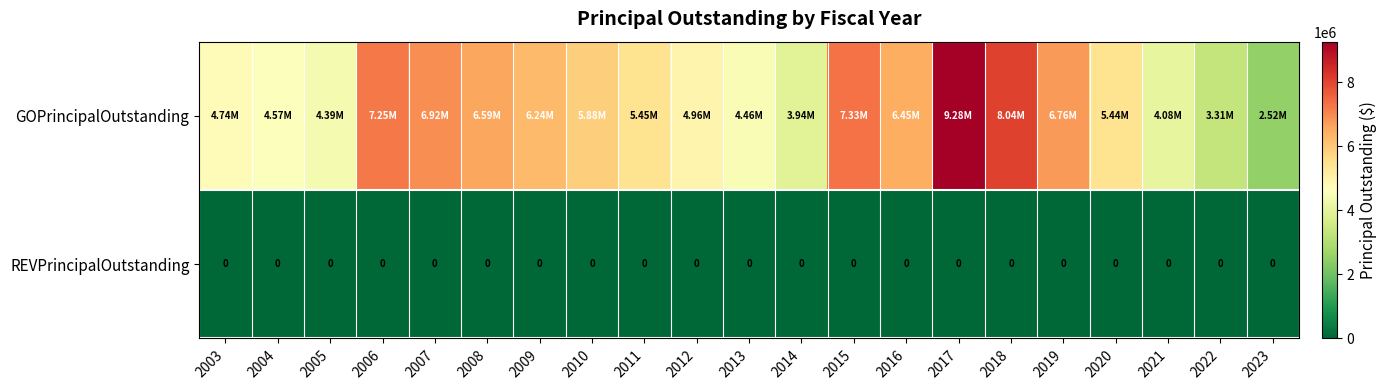

The value of REVPrincipalOutstanding at 2004 is 0. True or false?

True